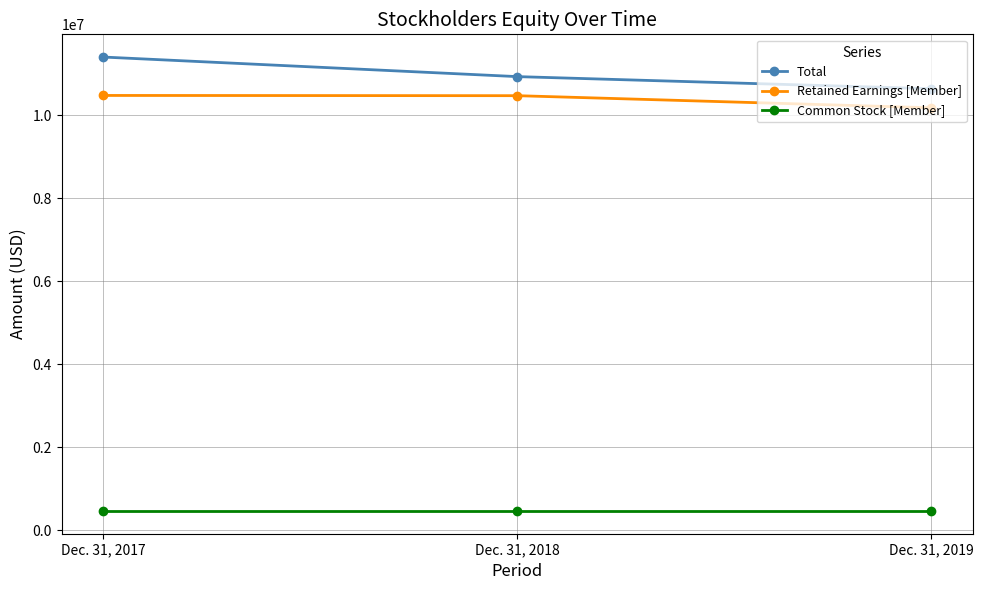

What is the difference between the Total values at Dec. 31, 2017 and Dec. 31, 2019?

763744